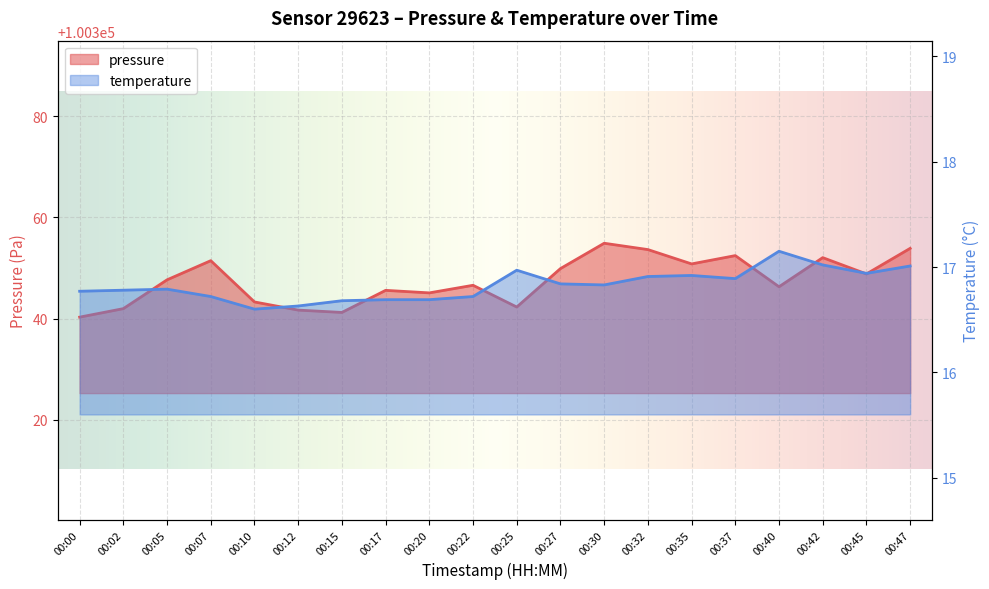

What is the average value of the pressure series?

100347.5